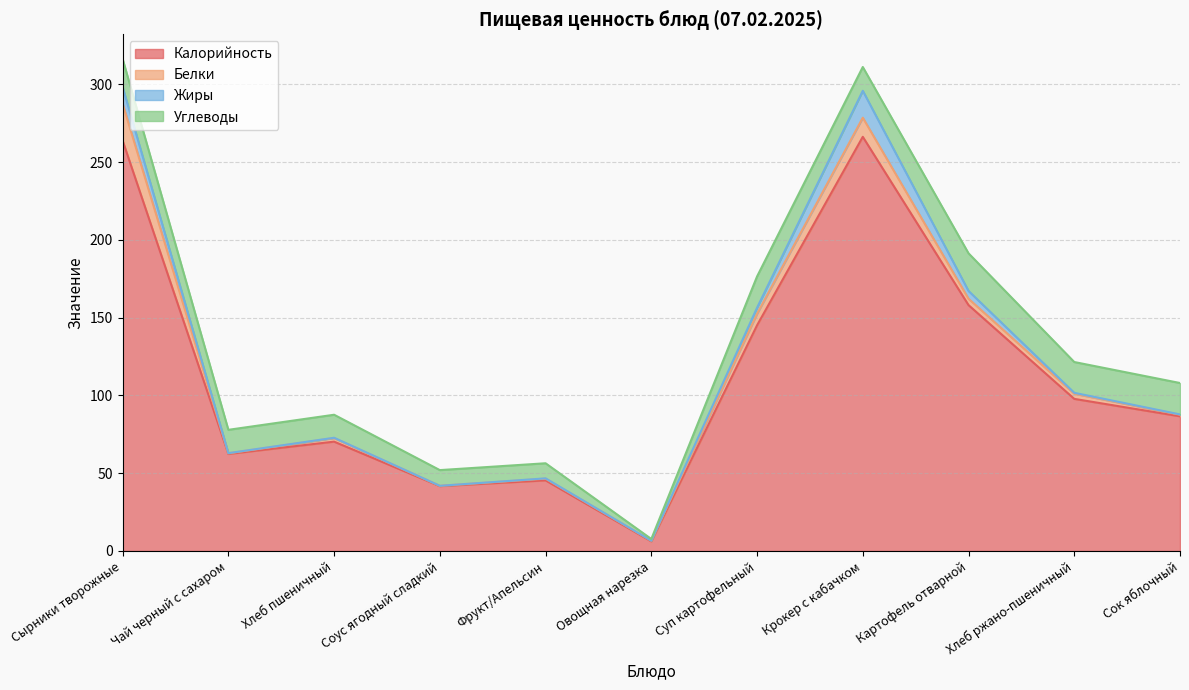

How many distinct data groups are displayed?

4